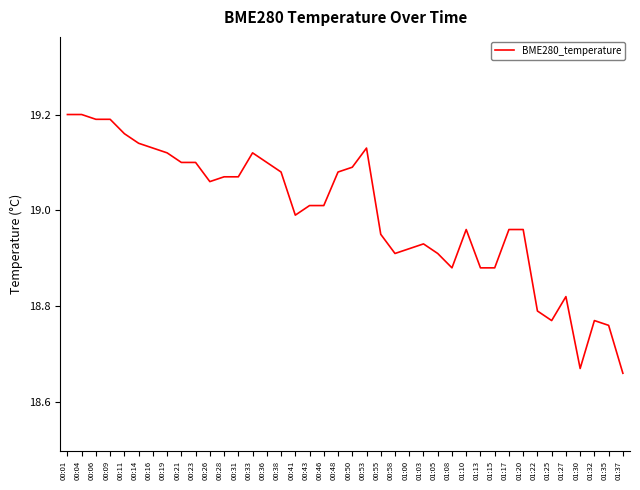

The chart shows a value of 19.1 at 00:23. True or false?

True